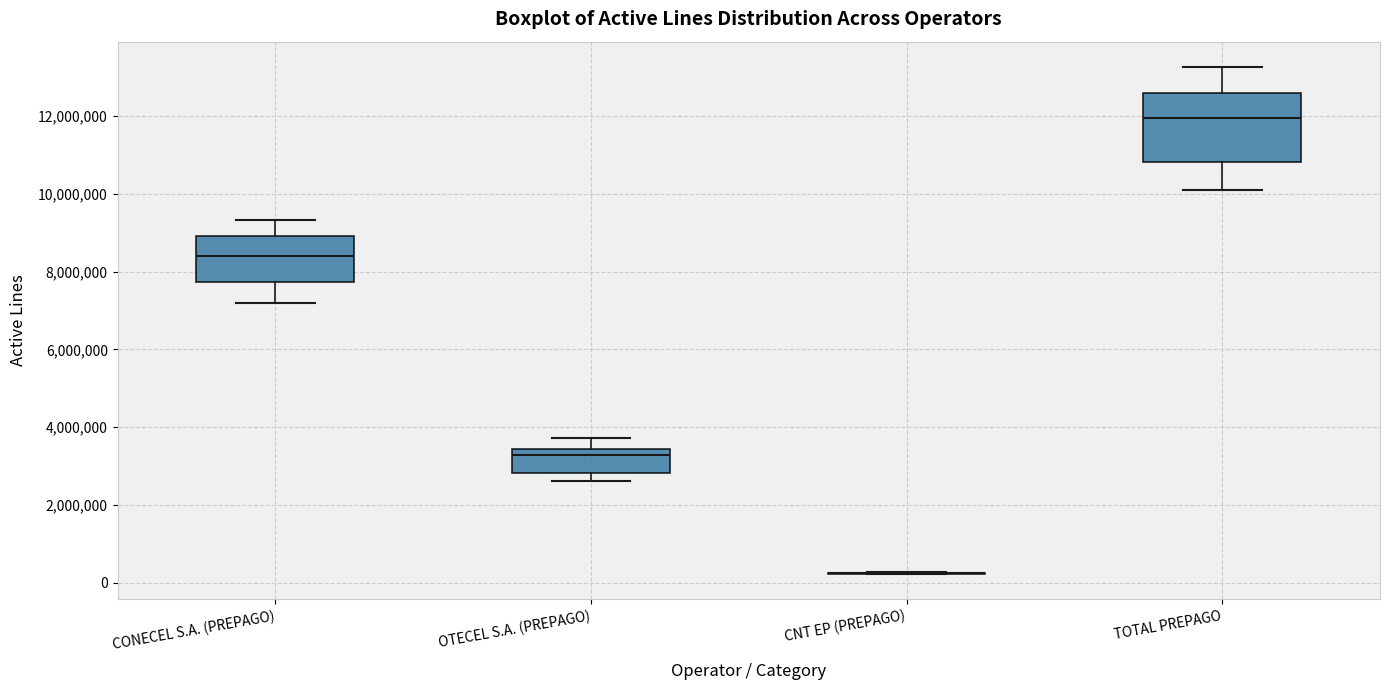

Reading left to right, transcribe this box plot: for each box, give where its median line is, the range the box spans, and where its two whiskers end, as read against the y-axis. The values are not printed on the chart, so give them approximately, as read against the axis.

CONECEL S.A. (PREPAGO): median 8400000, box 7800000 to 9000000, whiskers 7200000 to 9400000
OTECEL S.A. (PREPAGO): median 3200000, box 2800000 to 3400000, whiskers 2600000 to 3800000
CNT EP (PREPAGO): box collapsed to a line at 200000, whiskers 200000 to 200000
TOTAL PREPAGO: median 12000000, box 10800000 to 12600000, whiskers 10000000 to 13200000